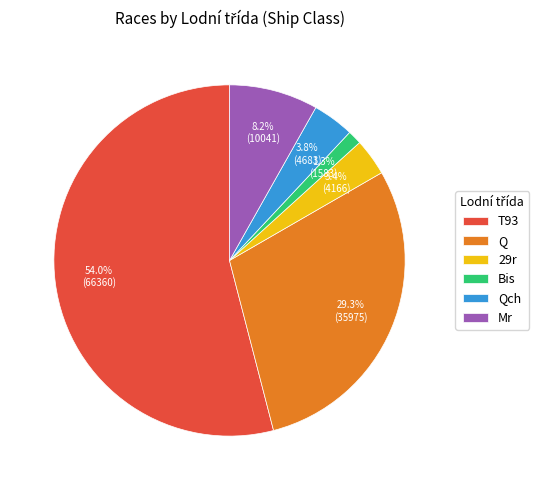

What percentage do Bis and Q together represent?

30.6%